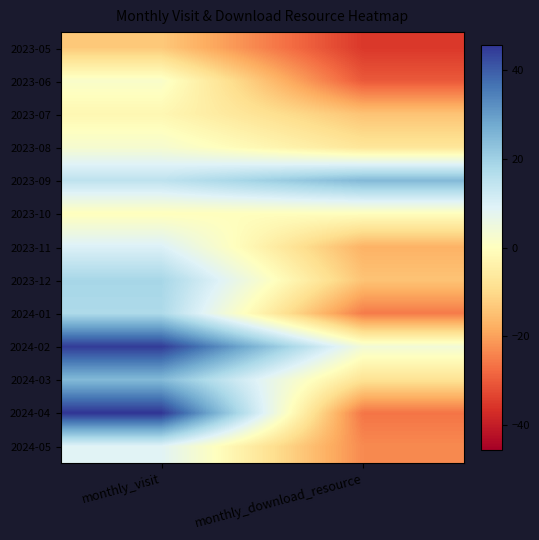

What is the spread (max minus min) of values at monthly_download_resource?

60.0